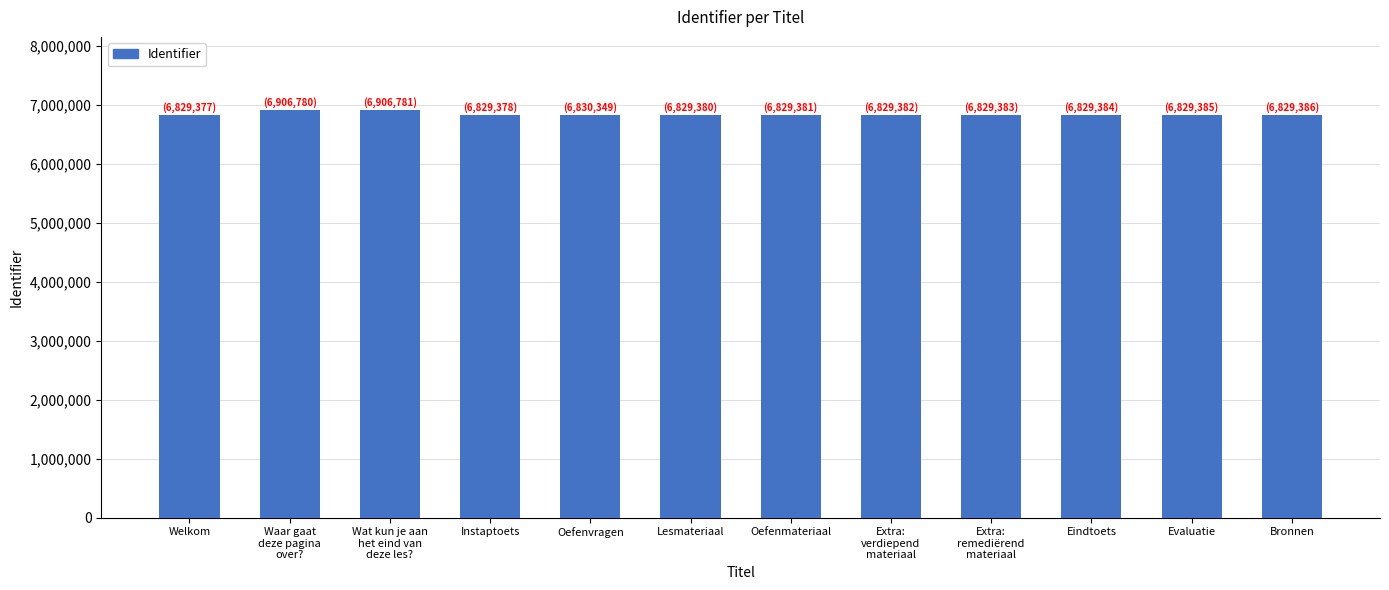

What is the average value?

6842362